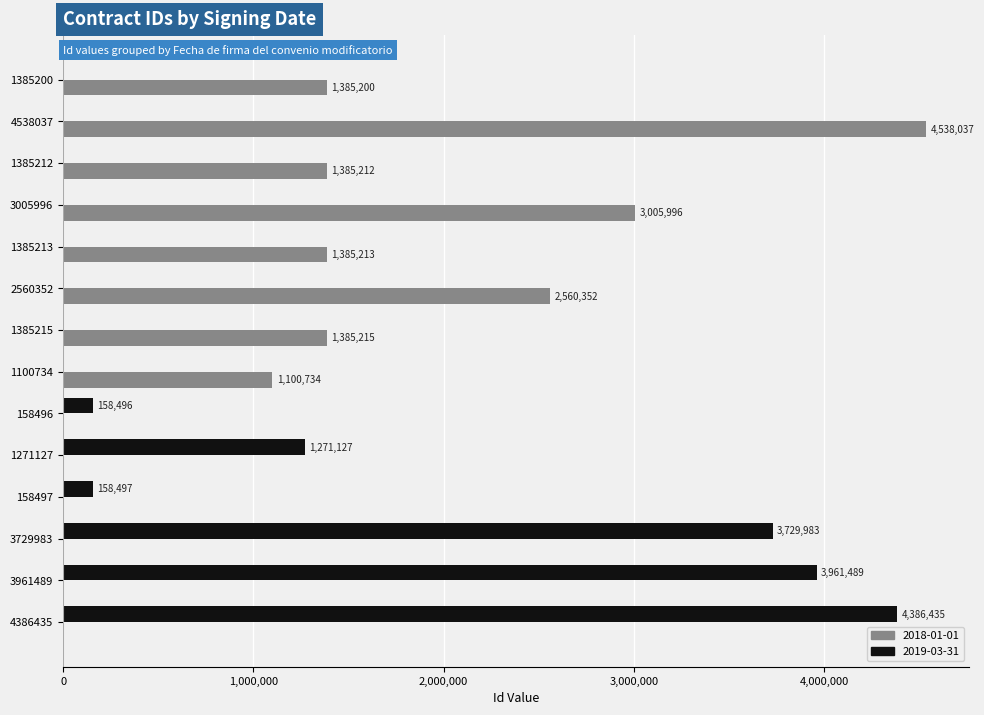

Which label corresponds to the largest value in the chart?

4538037